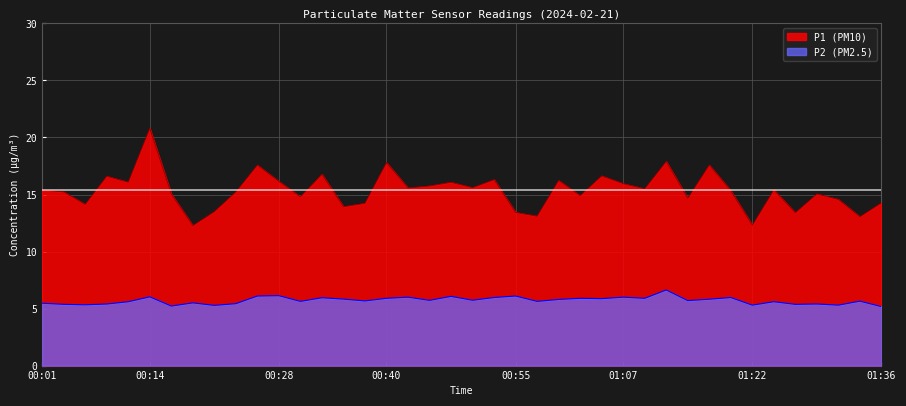

The value of P2 at 00:18 is 5.5. True or false?

True